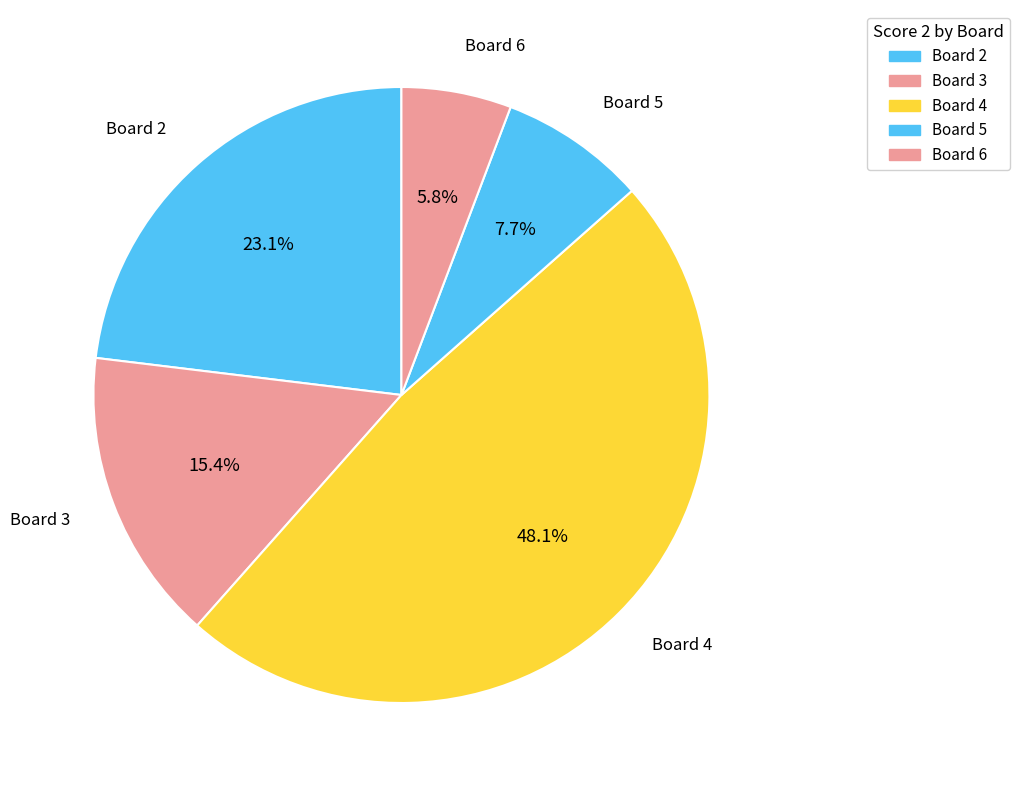

How many slices are in this pie chart?

5